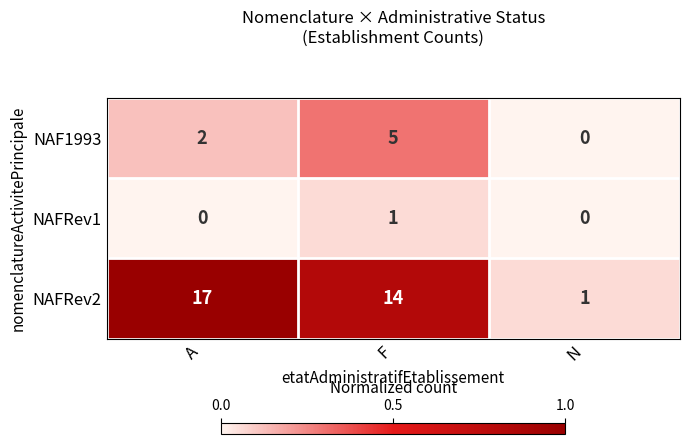

What is the average value of the NAFRev2 series?

11